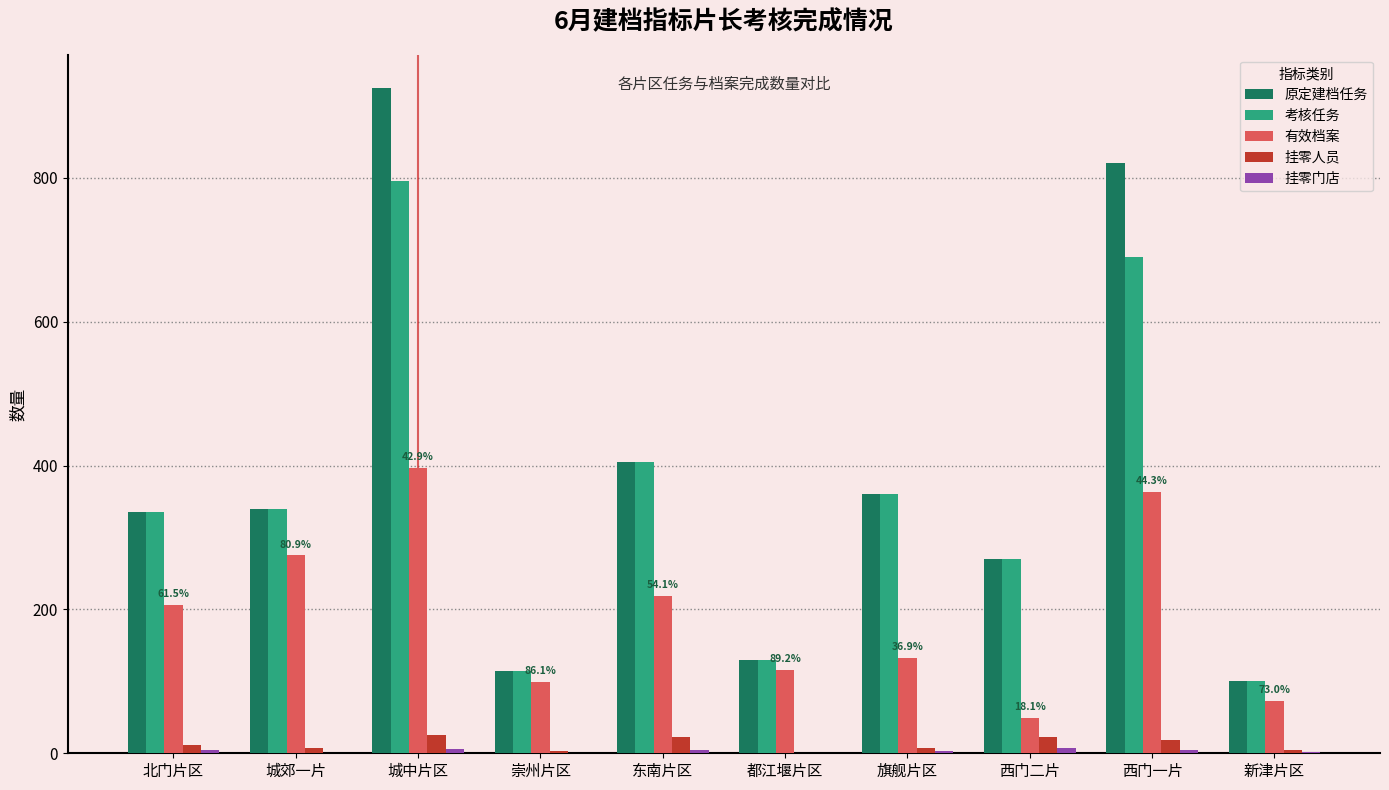

At which category does the chart reach its peak across all series?

城中片区